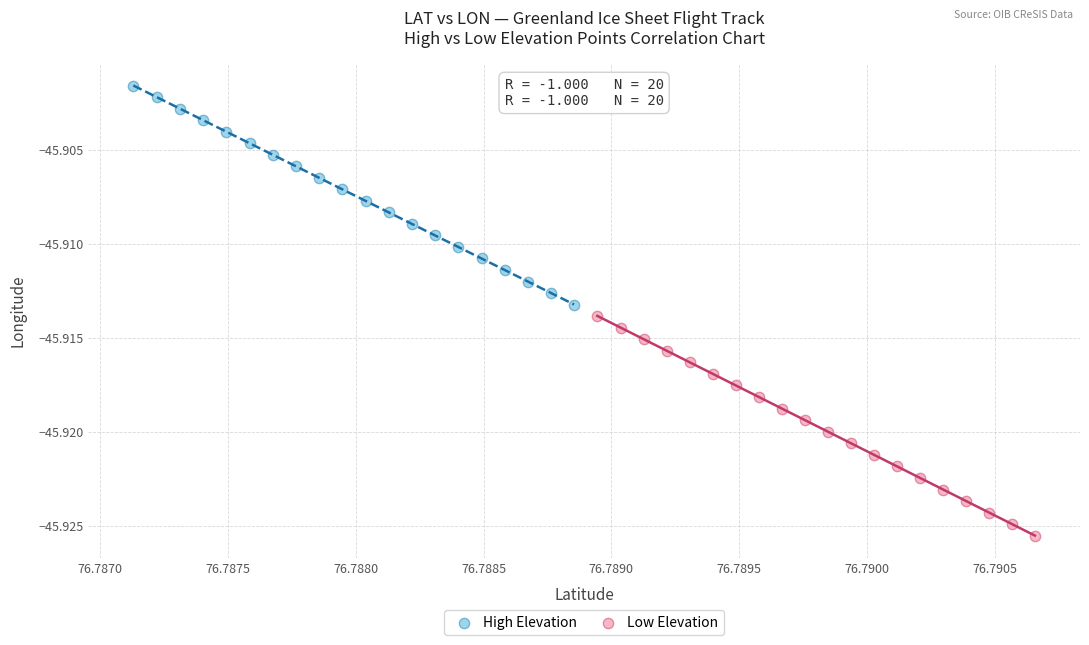

Which series has the widest spread of Y values?

Low Elevation